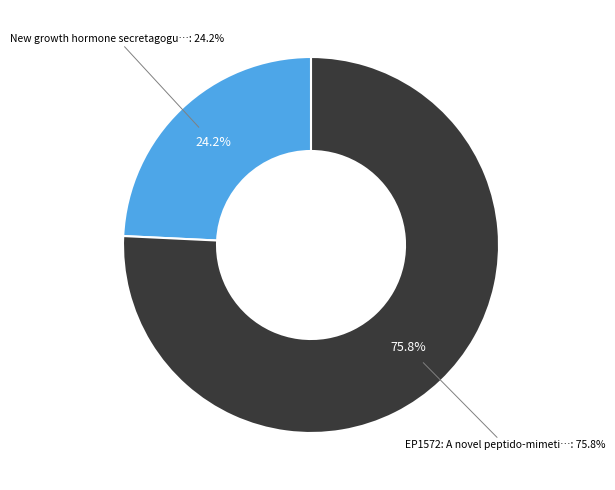

Which slice is the largest?

EP1572: A novel peptido-mimetic GH secretagogue